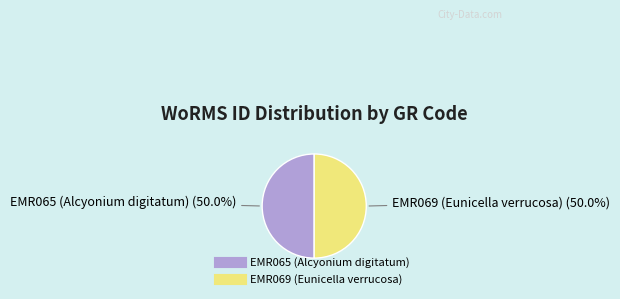

What percentage is NOT represented by EMR065 (Alcyonium digitatum)?

50.0%